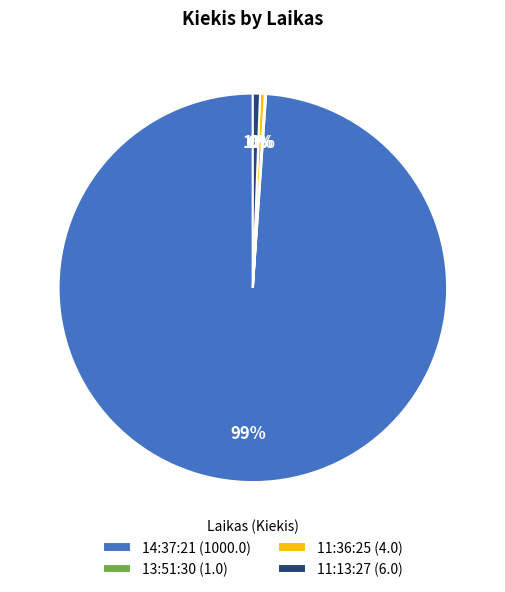

Is it true that 14:37:21 is 89% of the pie?

False